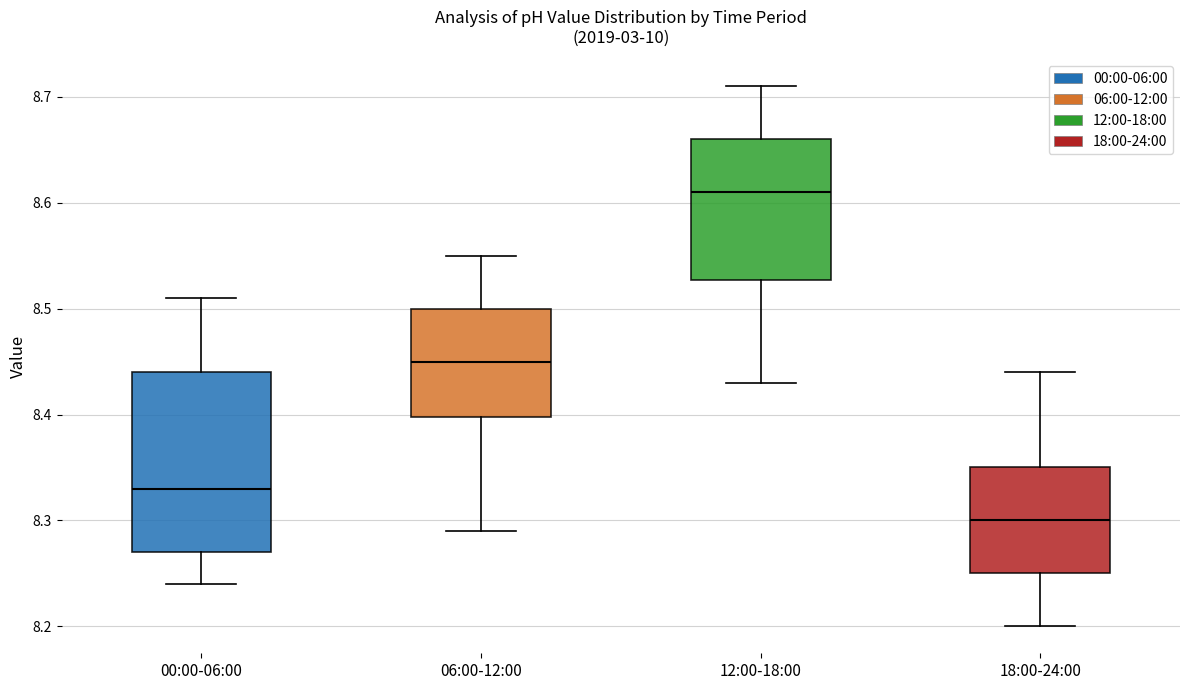

Which box has the lowest median line?

18:00-24:00